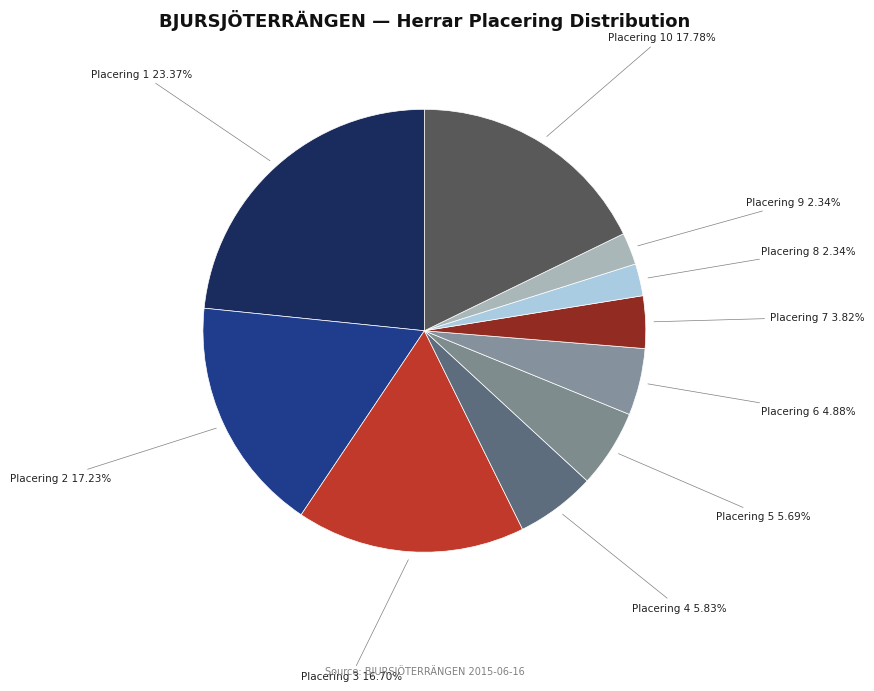

Does any single category account for the majority?

No